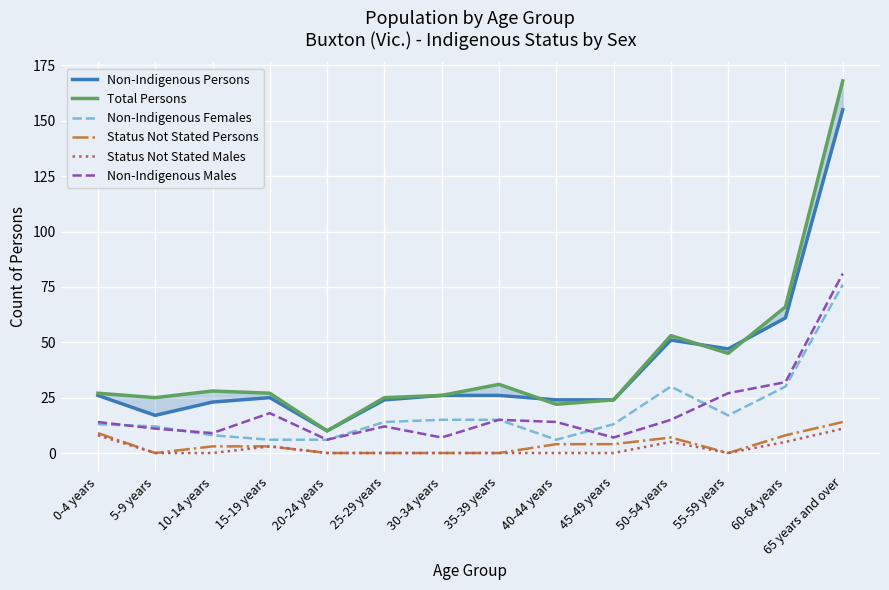

What is the average value of the Non-Indigenous Persons series?

38